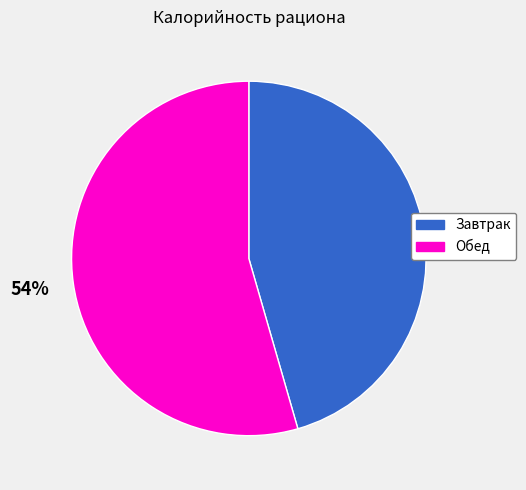

Is it true that Обед is 46% of the pie?

False